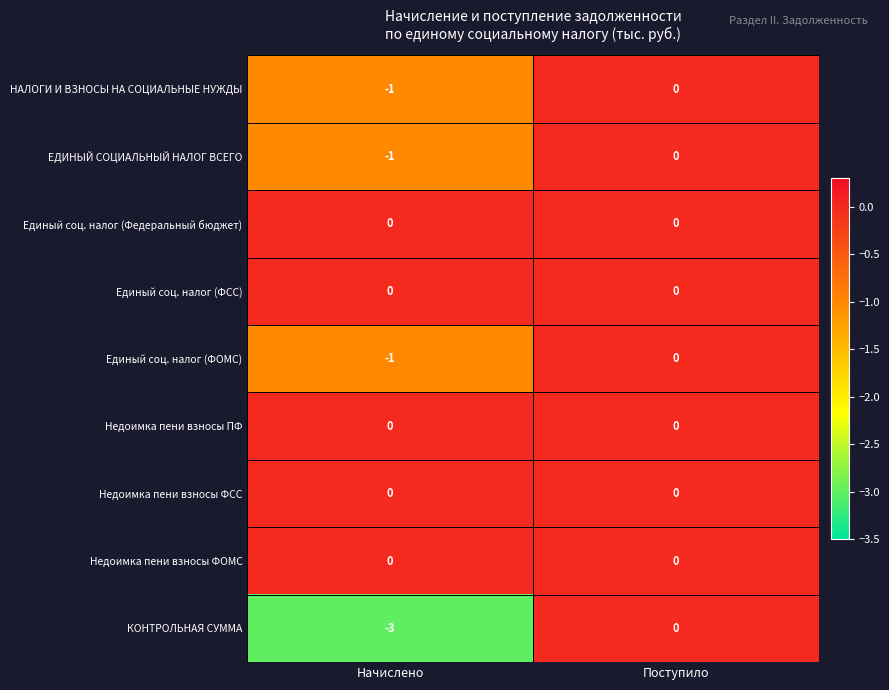

True or false: КОНТРОЛЬНАЯ СУММА has a value of -1 at Начислено.

False